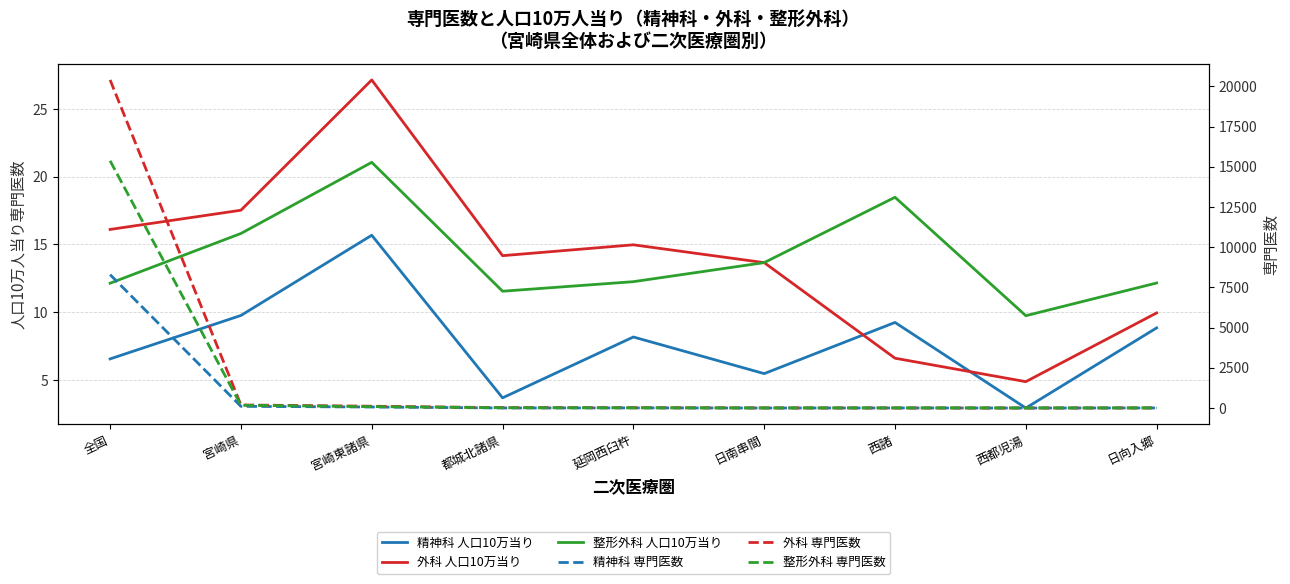

How many interior local peaks does the 整形外科 専門医数 series have?

1